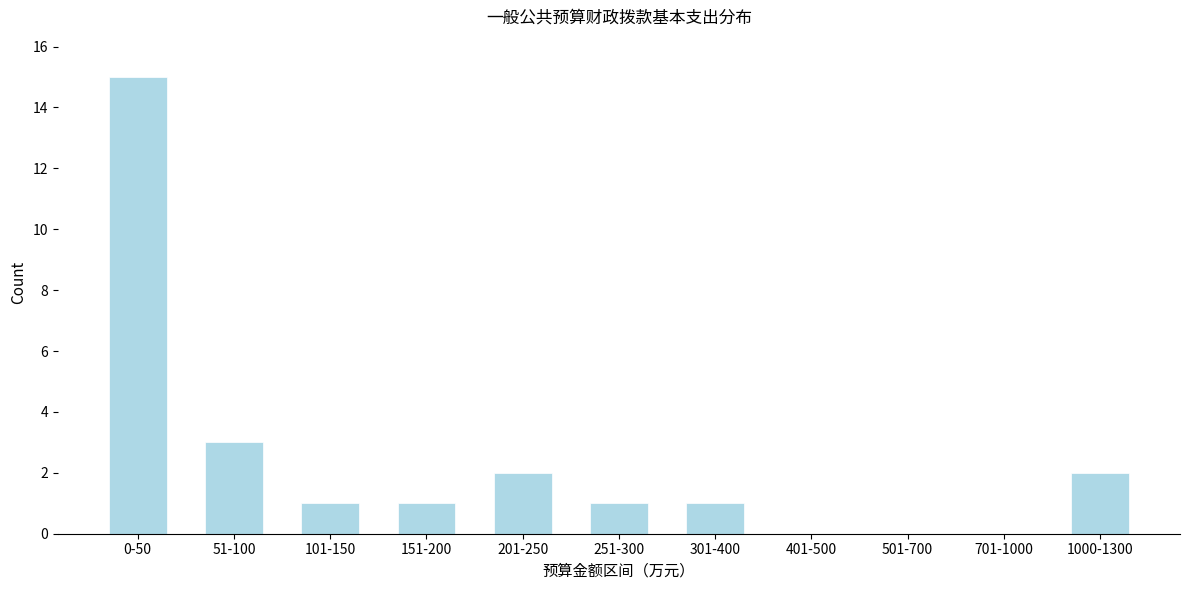

Reading left to right, transcribe all the data shown in this chart.

0-50=15	51-100=3	101-150=1	151-200=1	201-250=2	251-300=1	301-400=1	401-500=0	501-700=0	701-1000=0	1000-1300=2